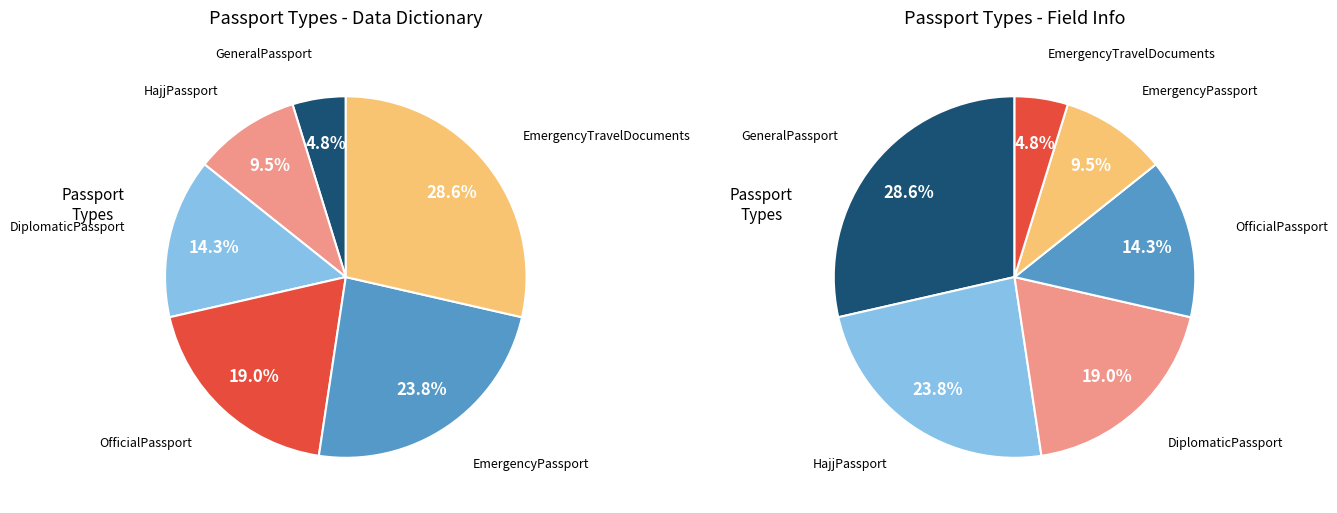

Do EmergencyTravelDocuments and EmergencyPassport together represent more than half of the pie?

Yes